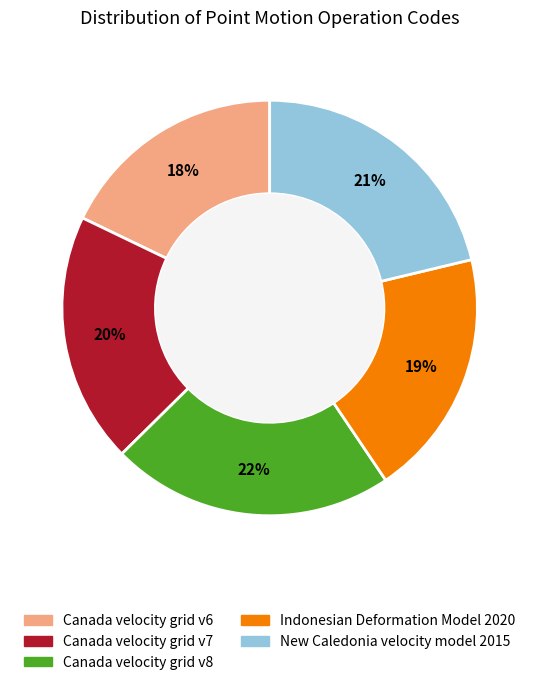

To the nearest percent, what percentage of the pie is Canada velocity grid v8?

22%